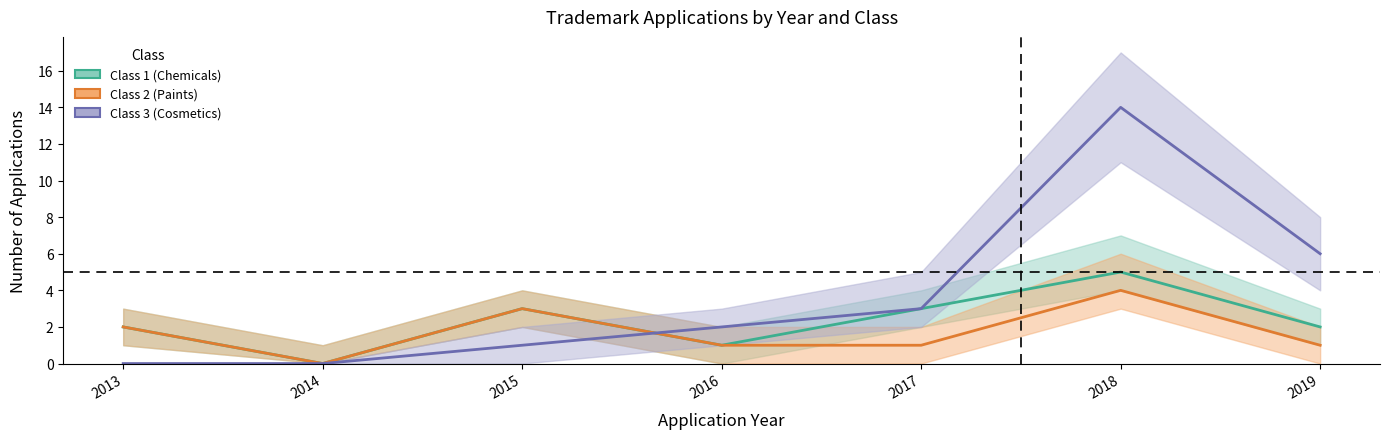

How many Class 1 (Chemicals) values are between 1 and 3?

5